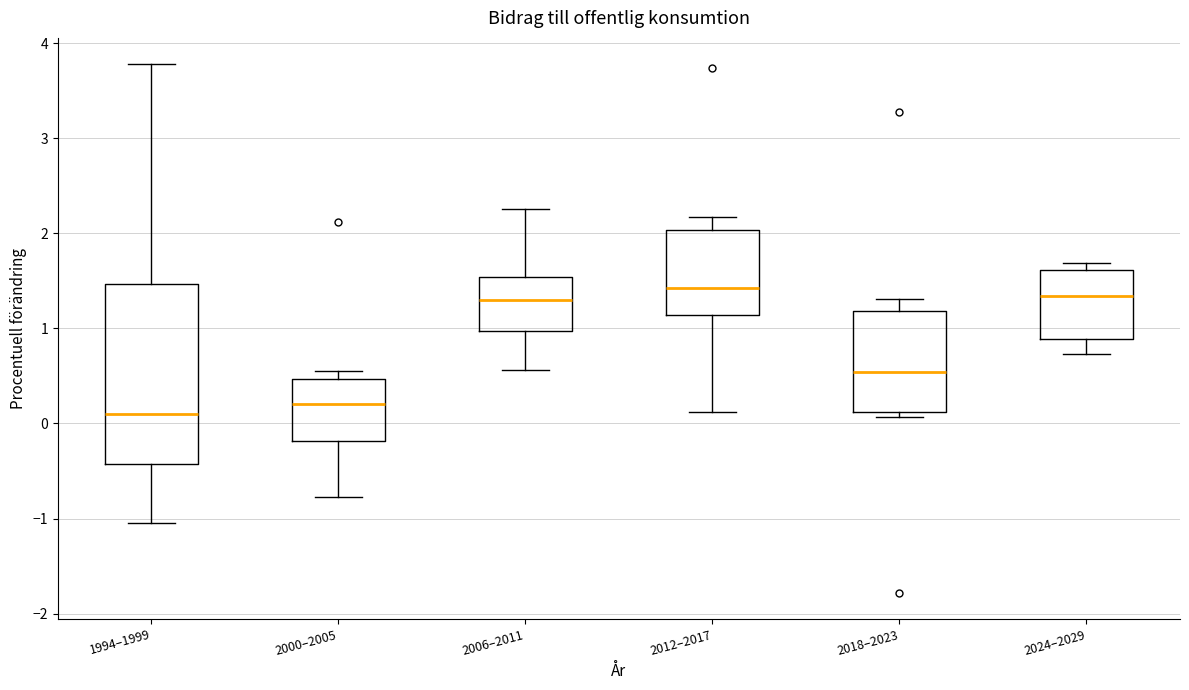

Which box is the tallest, from its lower edge to its upper edge?

1994–1999